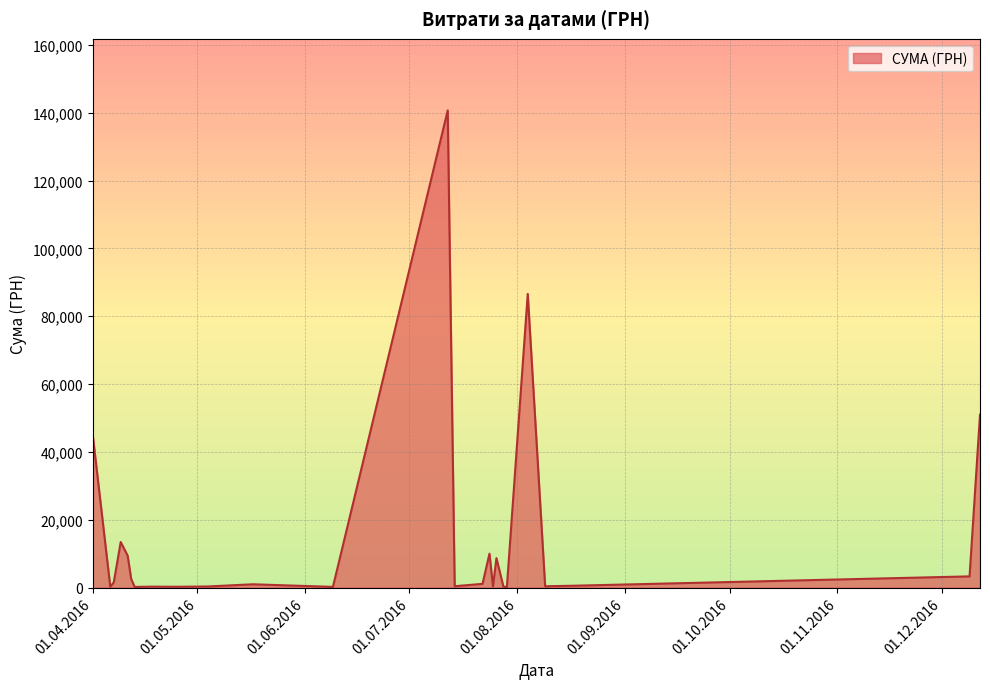

What is the maximum value shown in the chart?

140706.2